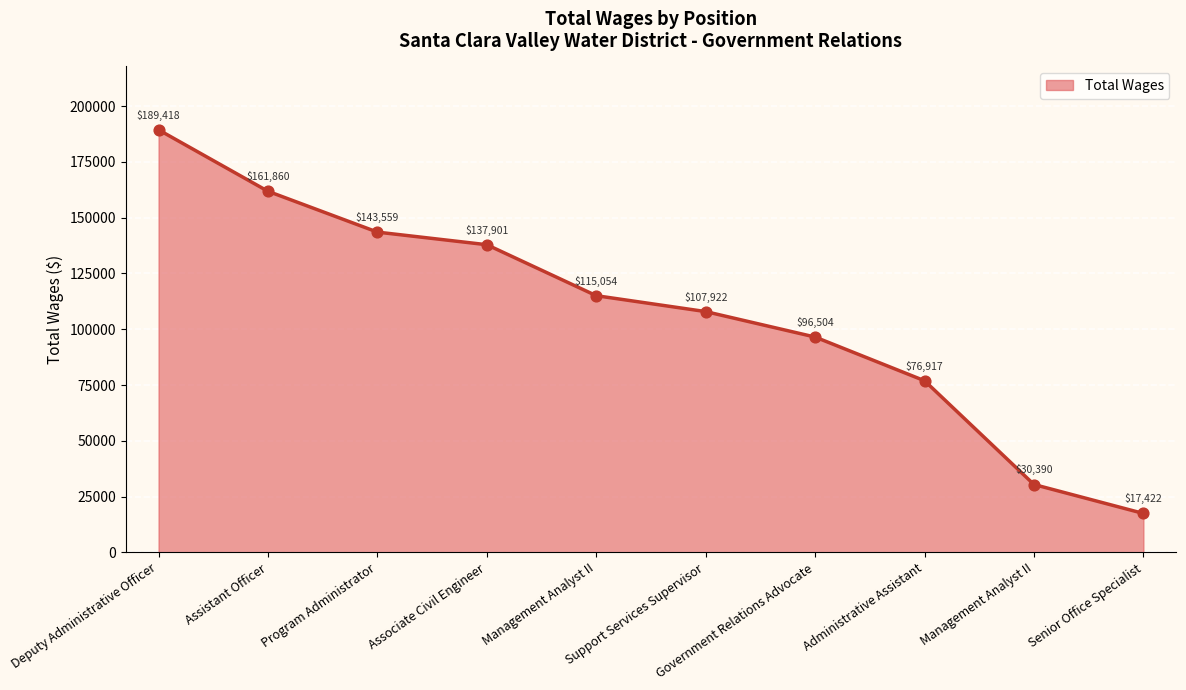

Between Management Analyst II and Associate Civil Engineer, which is larger?

Associate Civil Engineer